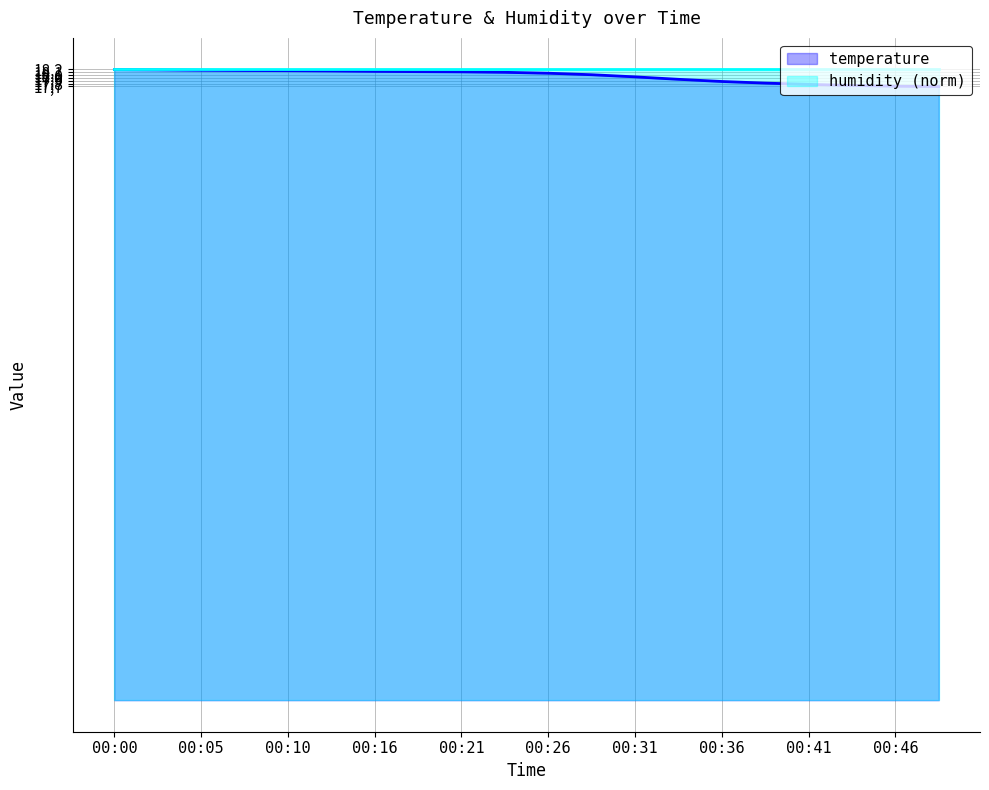

Approximately how many times larger is the value at 00:28 compared to 00:16?

1.0